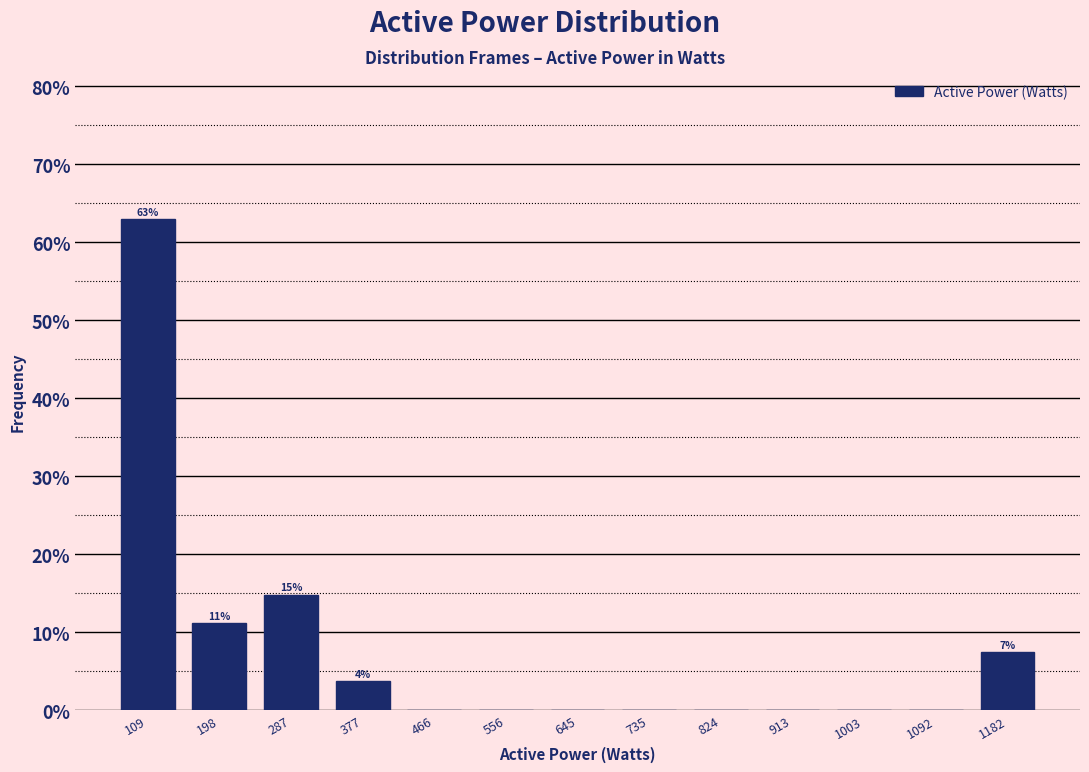

Over which range of the x-axis is the bar tallest?

60 to 150